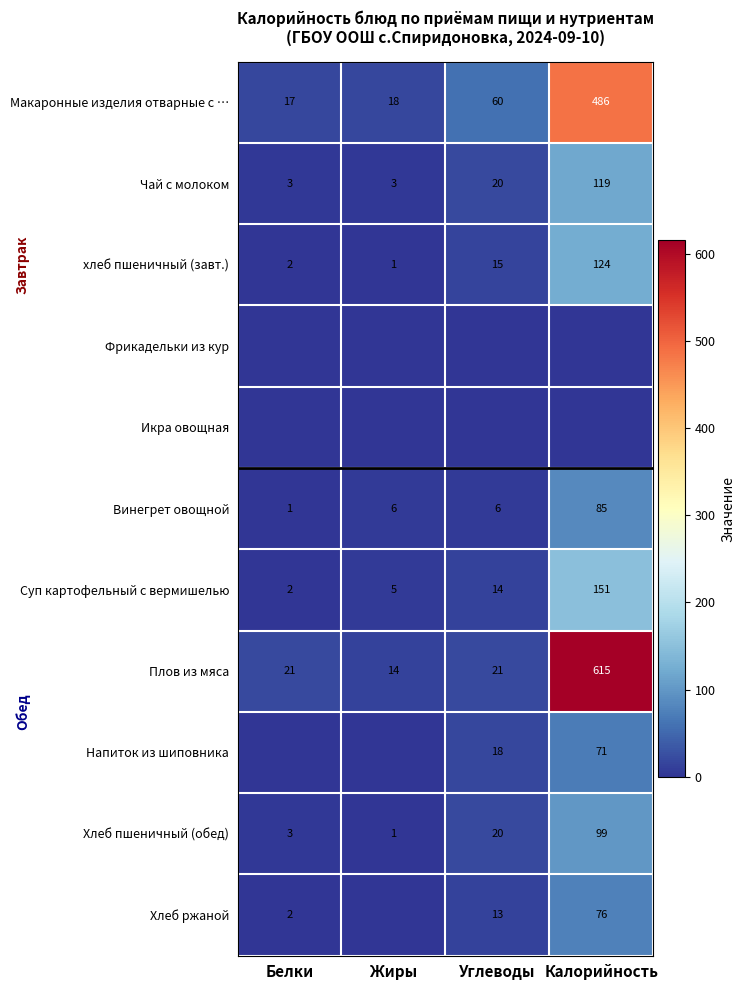

What is the sum of all Макаронные изделия отварные с … values?

581